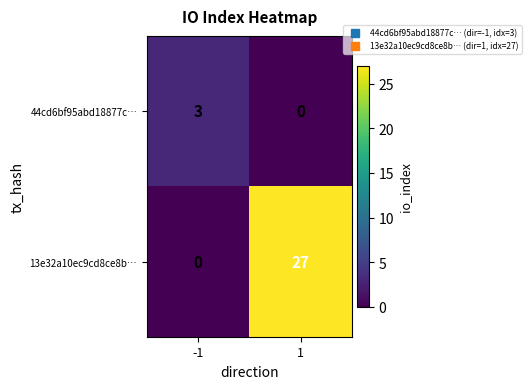

How many positive values does the 44cd6bf95abd18877c… series have?

1